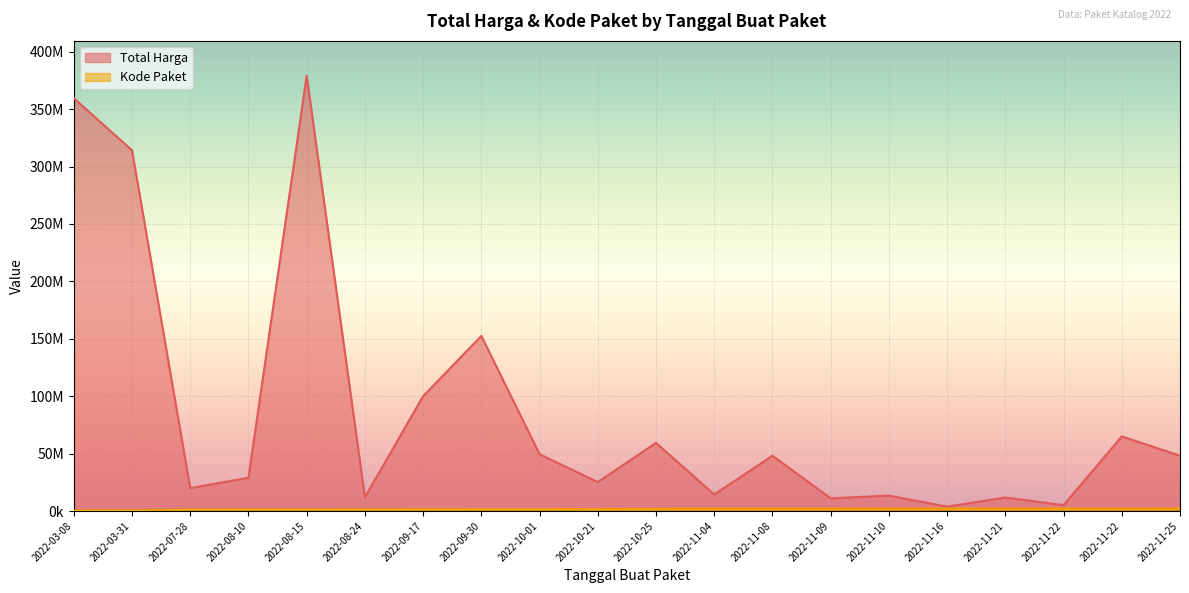

At how many categories does at least one series exceed 279909211?

3